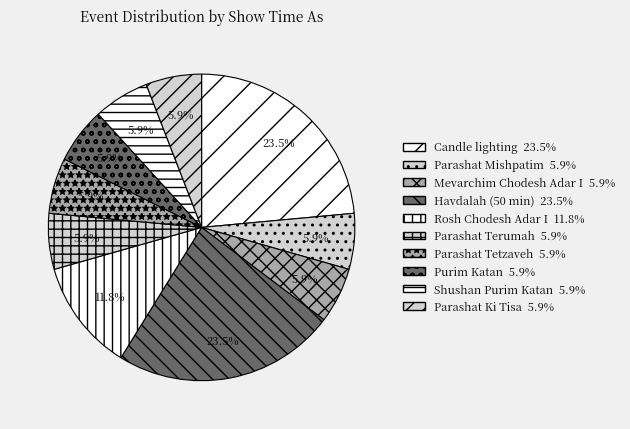

Is there a majority slice in this chart?

No